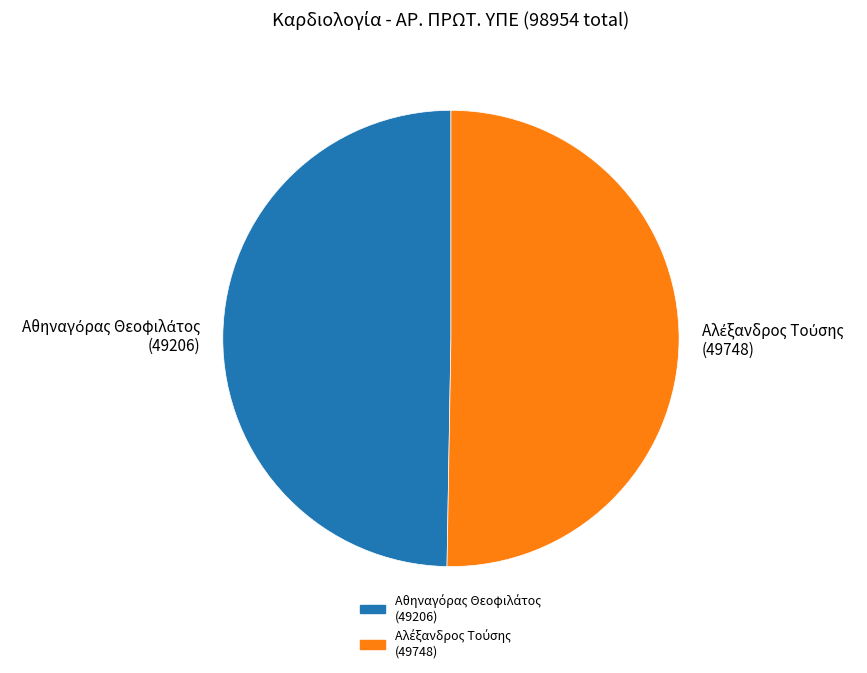

Is there a majority slice in this chart?

Yes